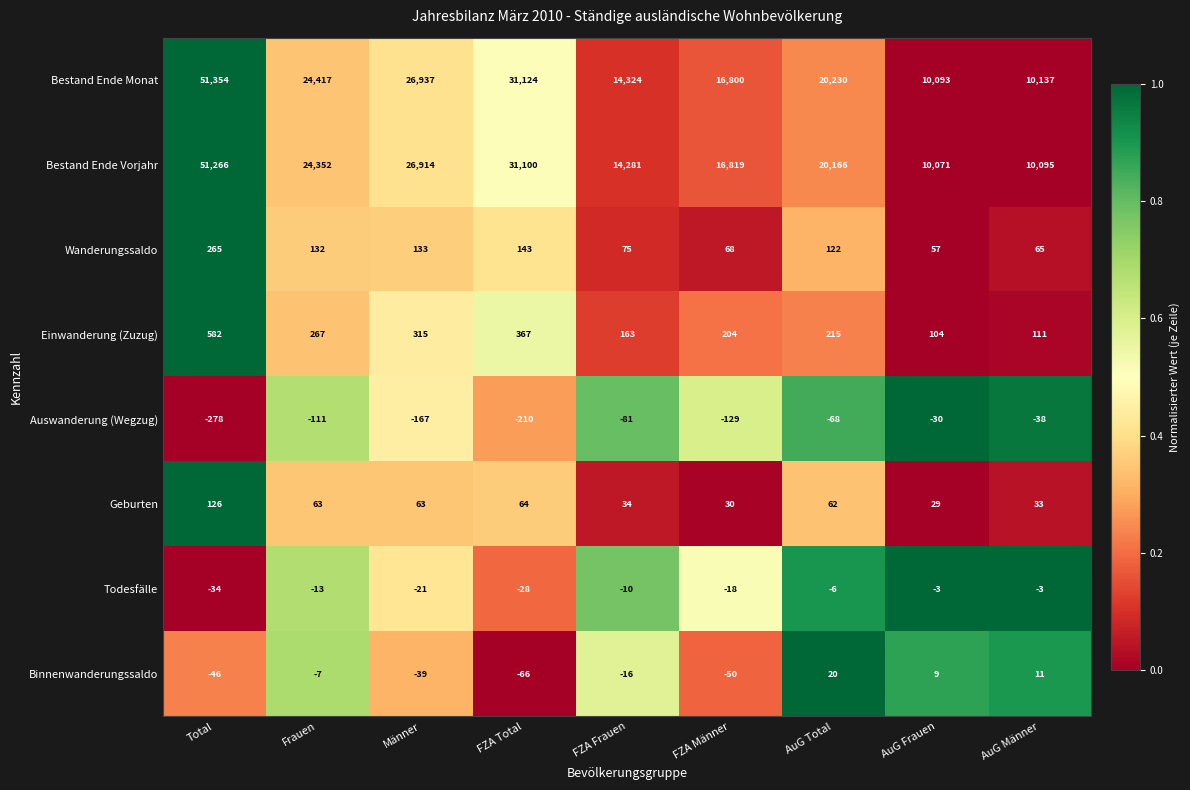

How many series are shown in this chart?

8